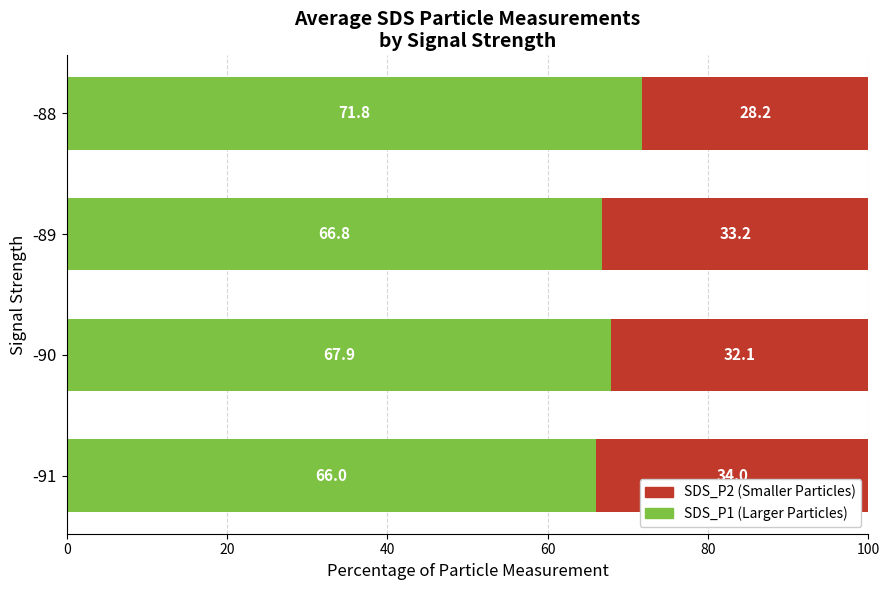

What is the average value of the SDS_P1 (Larger Particles) series?

68.1